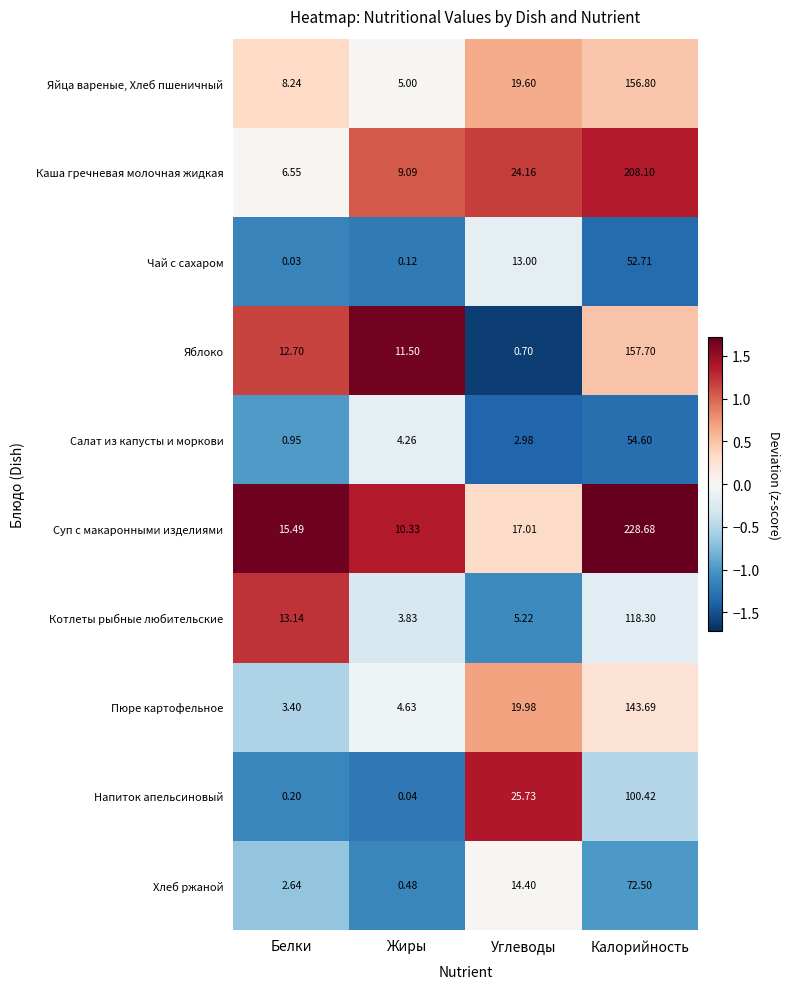

At which category is the sum across all series the highest?

Калорийность